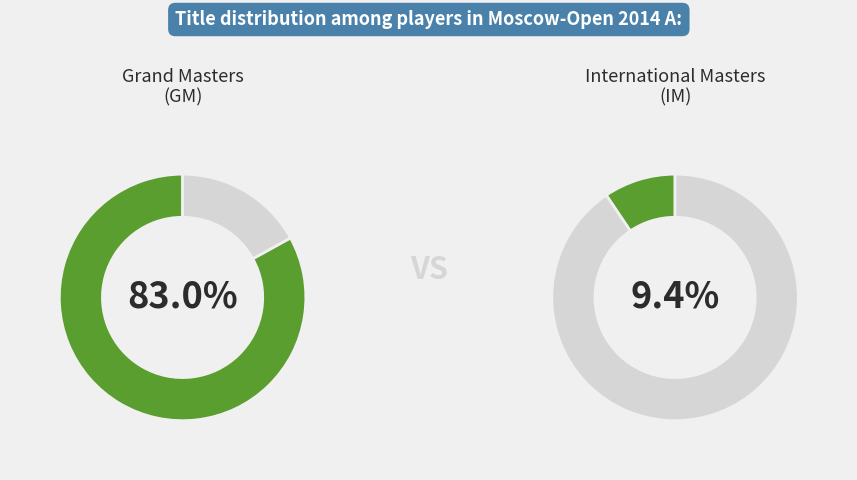

What is the largest slice in the pie chart?

GM